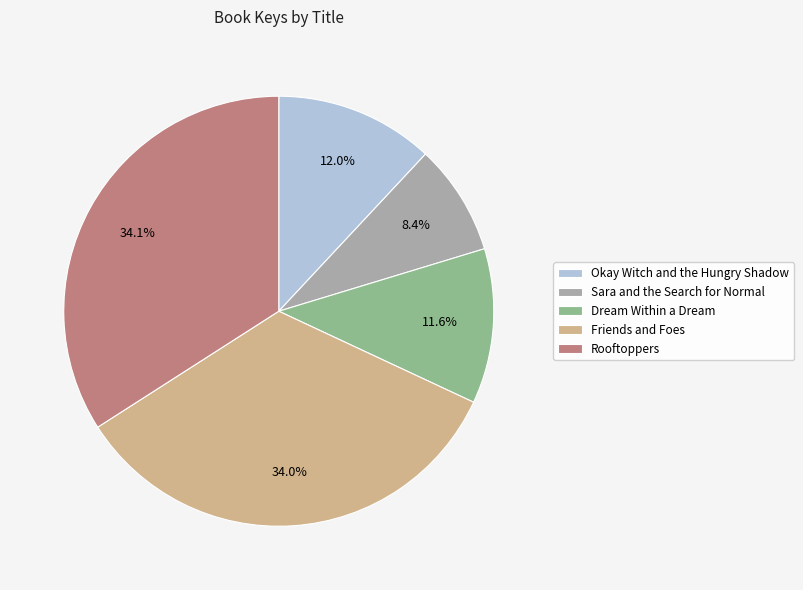

The Sara and the Search for Normal slice represents 8% of the pie. True or false?

True